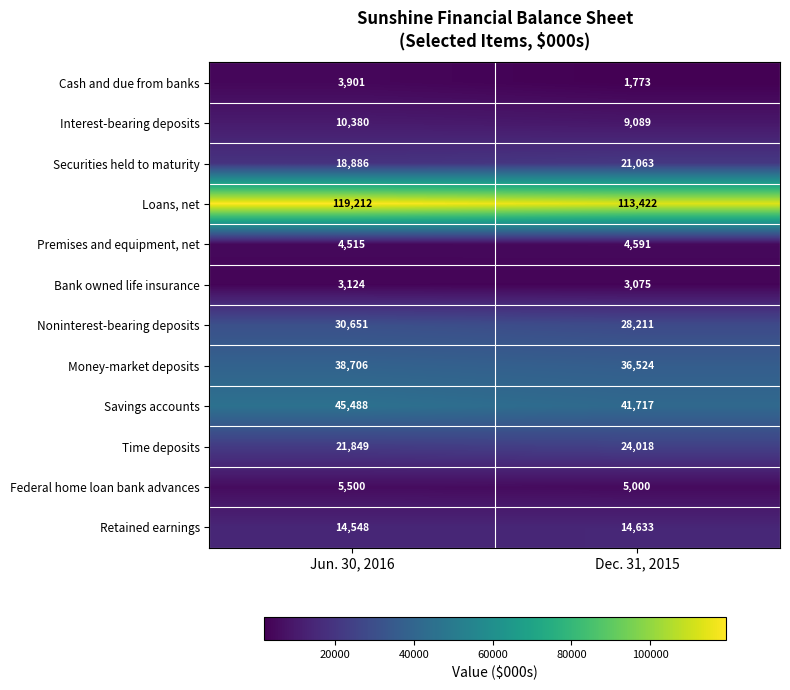

At Jun. 30, 2016, list the series in order from largest to smallest.

Loans, net, Savings accounts, Money-market deposits, Noninterest-bearing deposits, Time deposits, Securities held to maturity, Retained earnings, Interest-bearing deposits, Federal home loan bank advances, Premises and equipment, net, Cash and due from banks, Bank owned life insurance